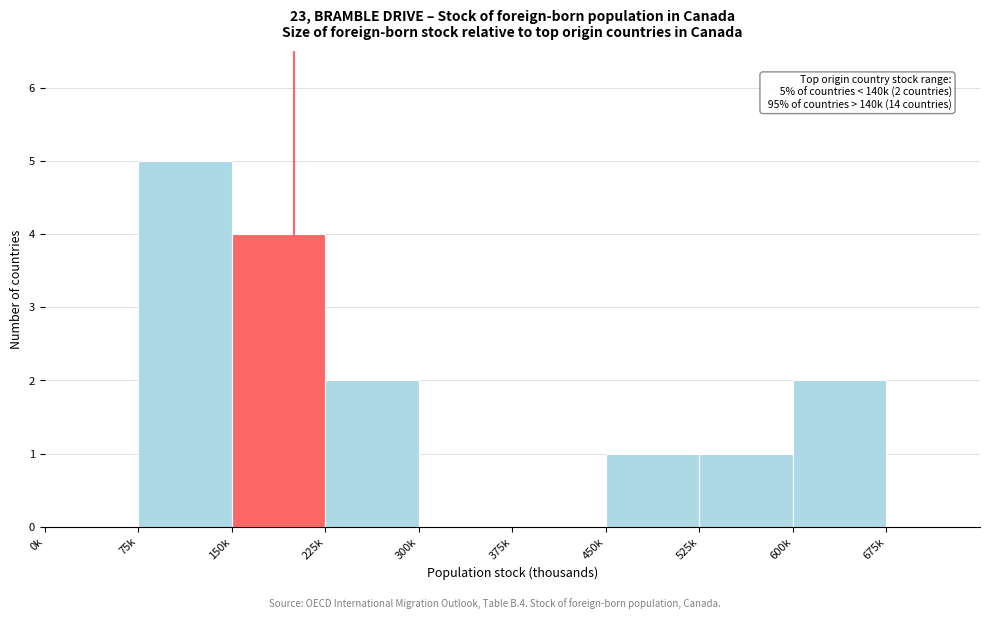

Reading left to right, transcribe all the data shown in this chart.

0k=0	75k=5	150k=4	225k=2	300k=0	375k=0	450k=1	525k=1	600k=2	675k=0